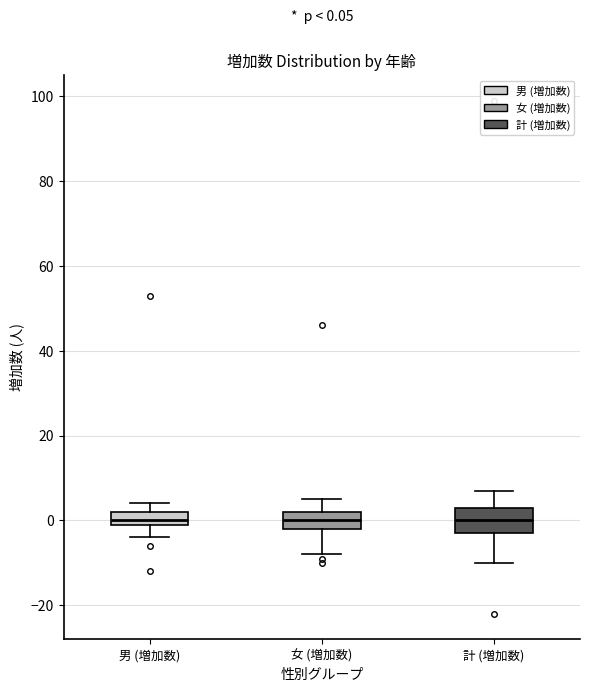

Comparing the boxes themselves (not the whiskers), which one is the tallest?

計 (増加数)